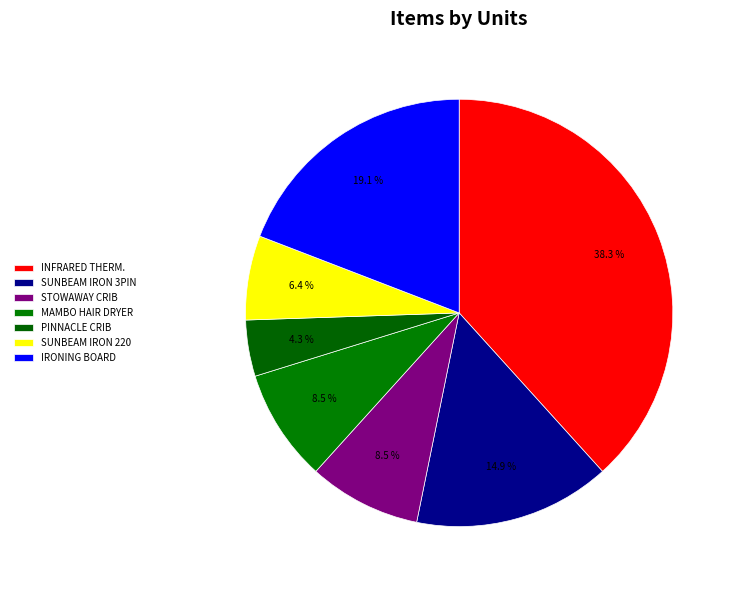

How many slices are in this pie chart?

7